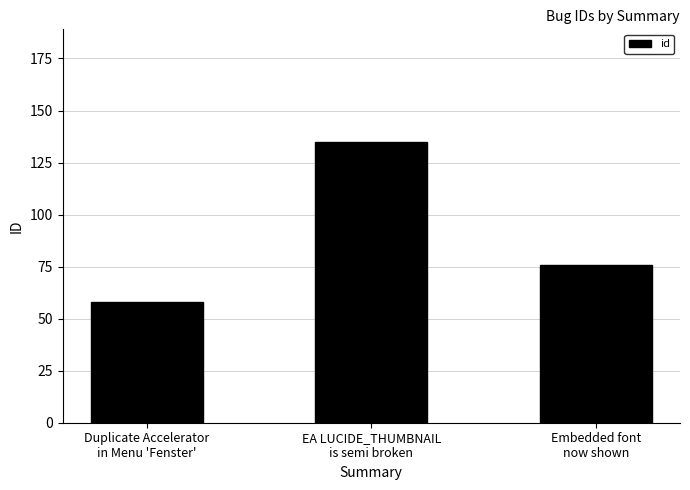

What is the difference between the values at Embedded font
now shown and EA LUCIDE_THUMBNAIL
is semi broken?

59